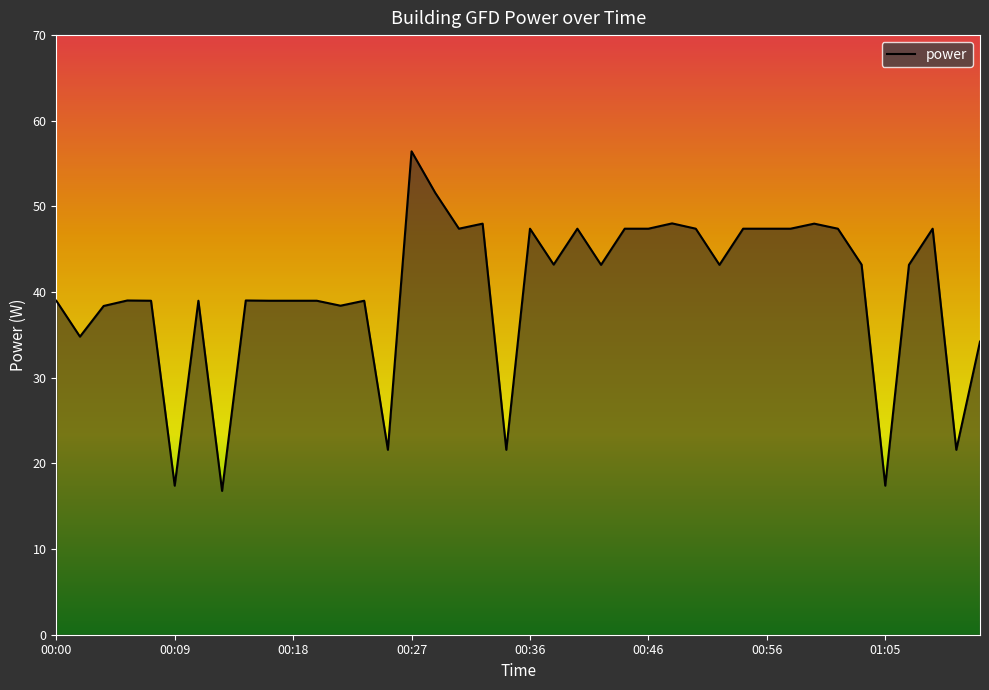

True or false: there are more than 2 points higher than both neighbors.

True